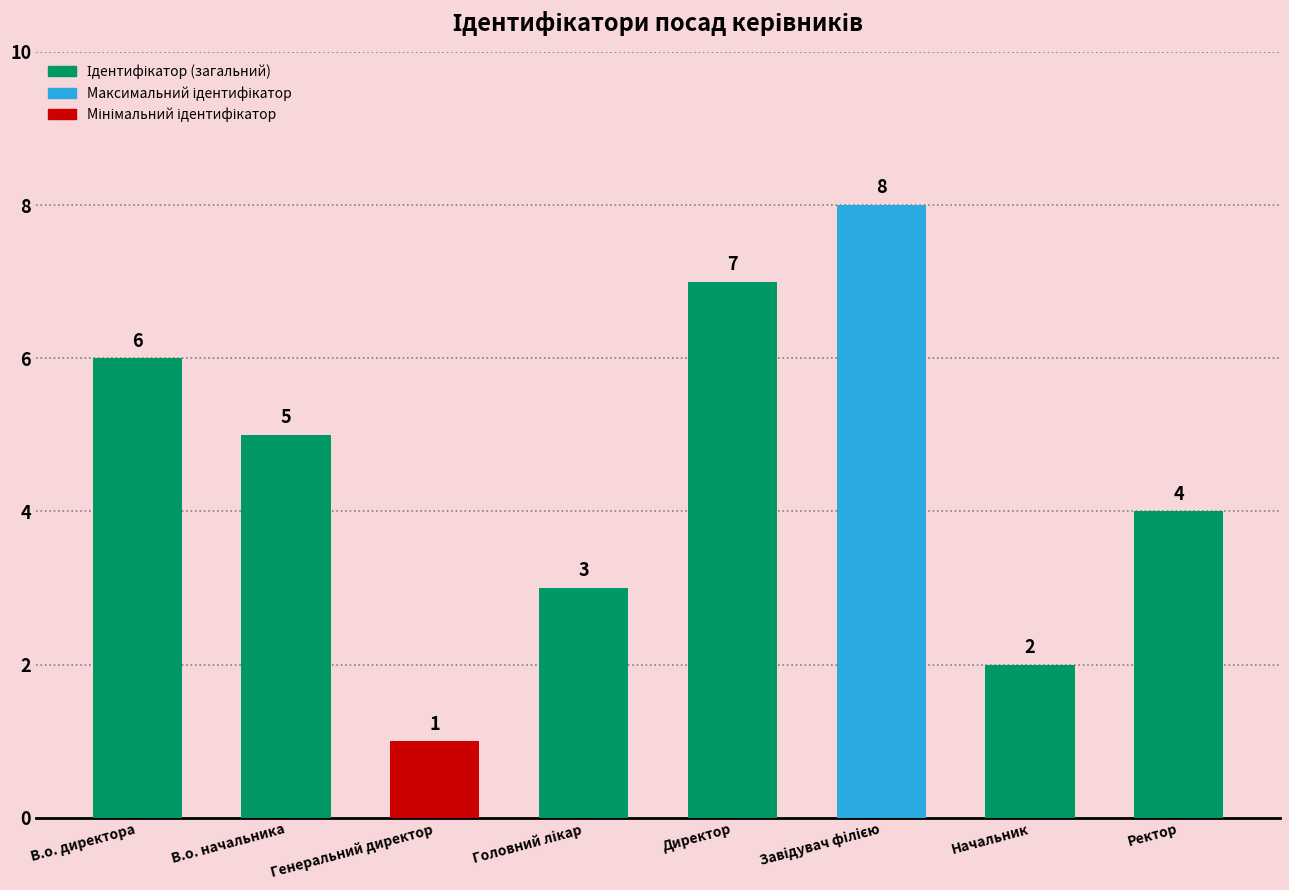

What is the value of the 2nd bar from the left?

5